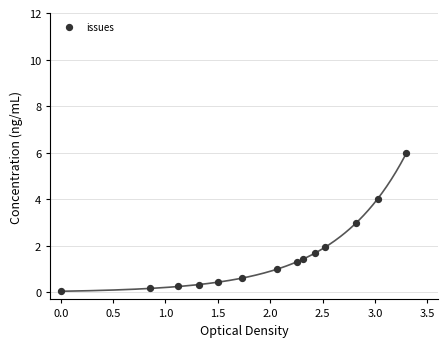

What is the range of Y values (max minus min)?

5.9